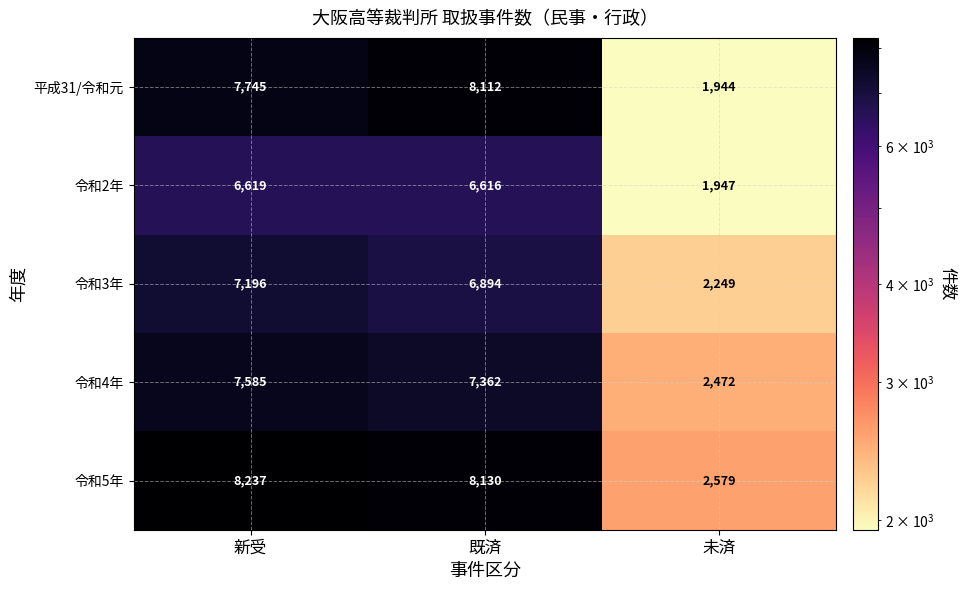

What is the sum of the 令和5年 values at 既済 and 未済?

10709